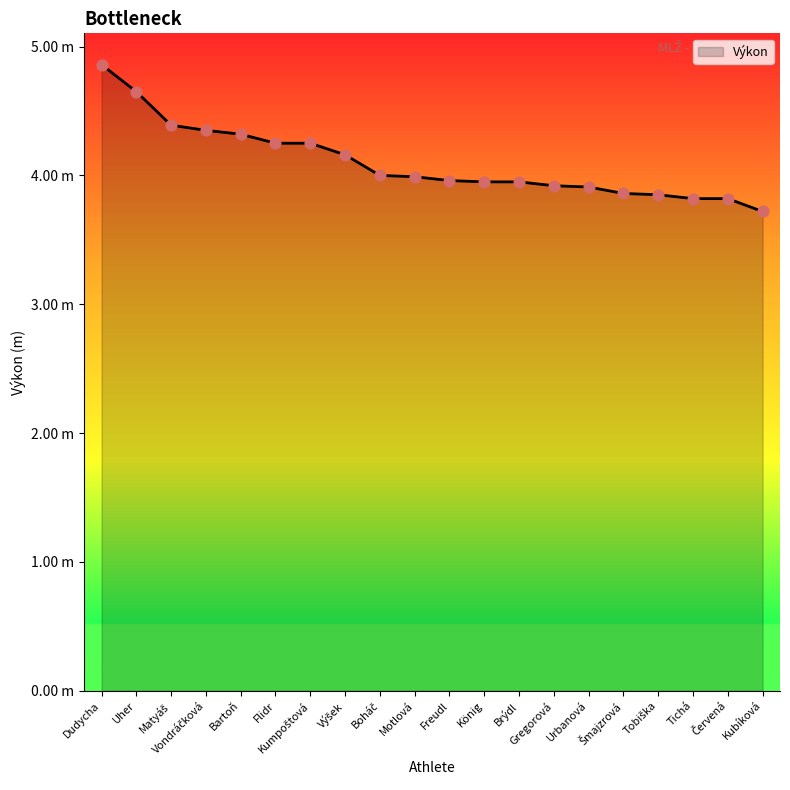

Which has a higher value, Gregorová or Motlová?

Motlová